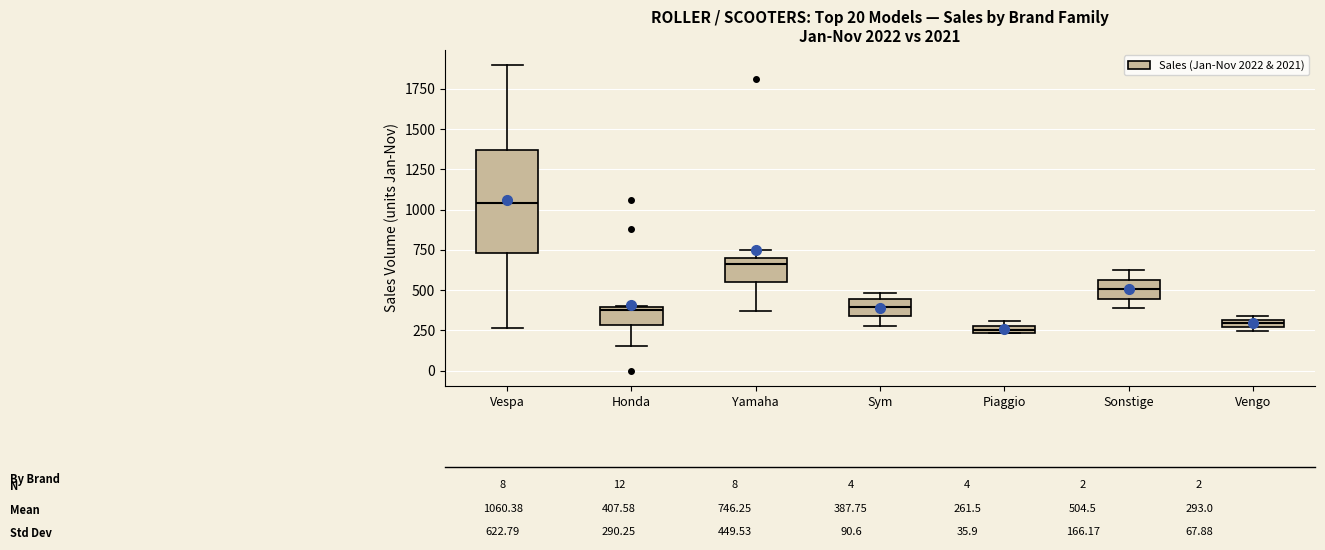

Which box has the highest median line?

Vespa